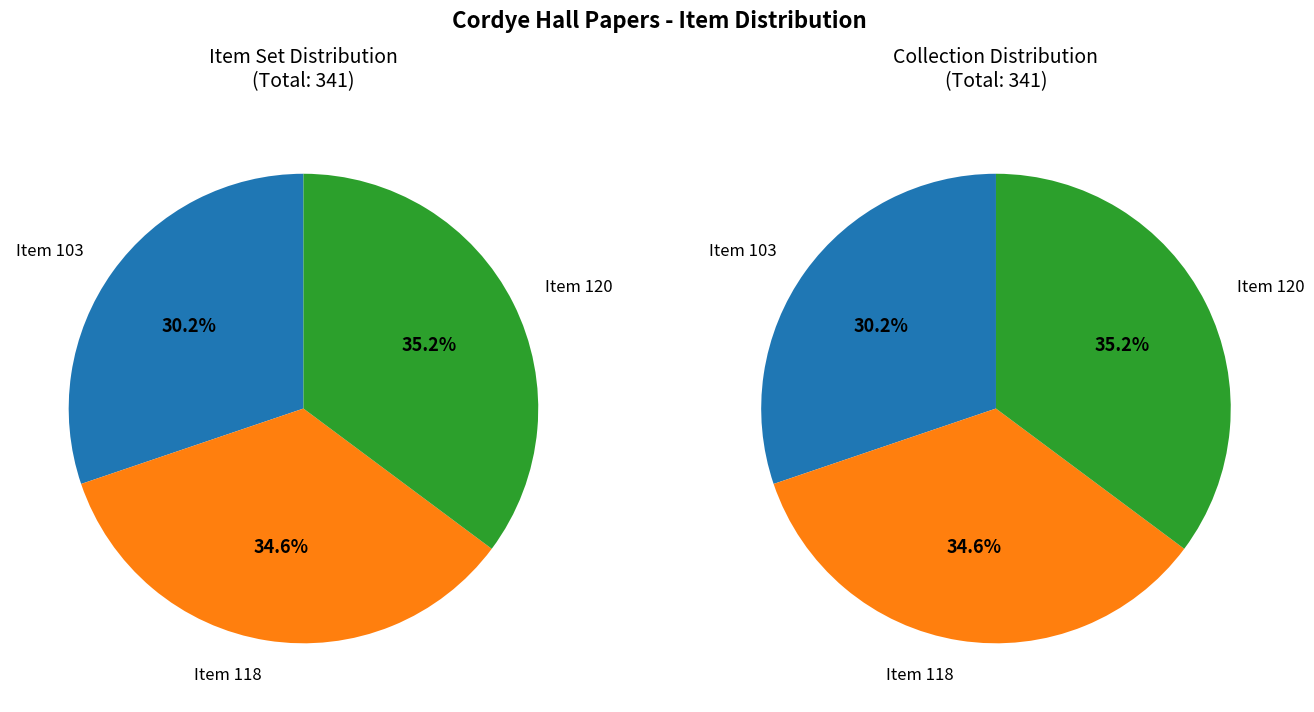

Which category has the smallest portion of the pie?

Item 103